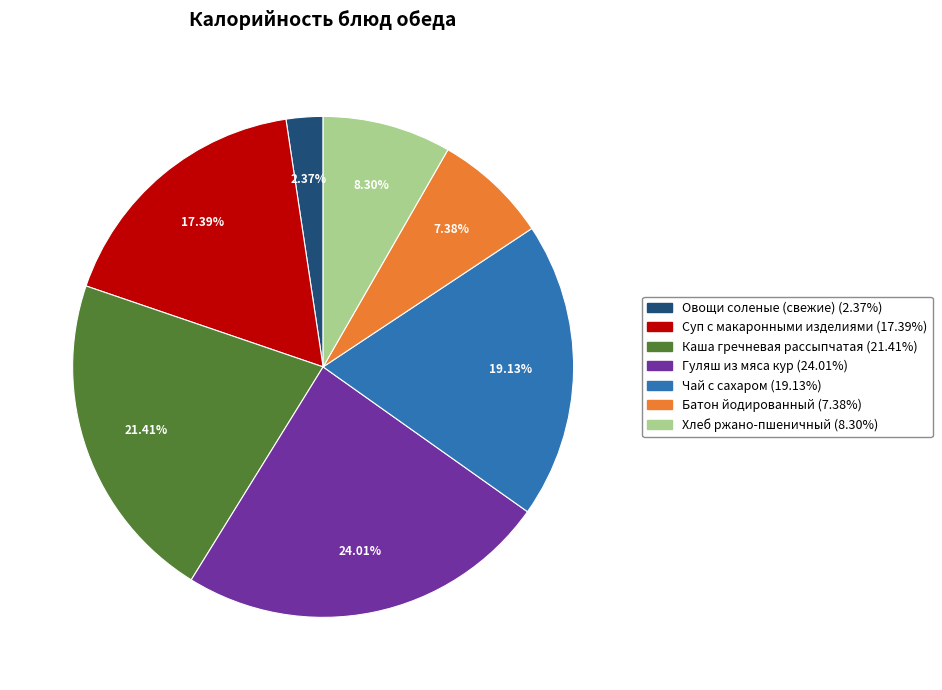

Is it true that Каша гречневая рассыпчатая is 21% of the pie?

True